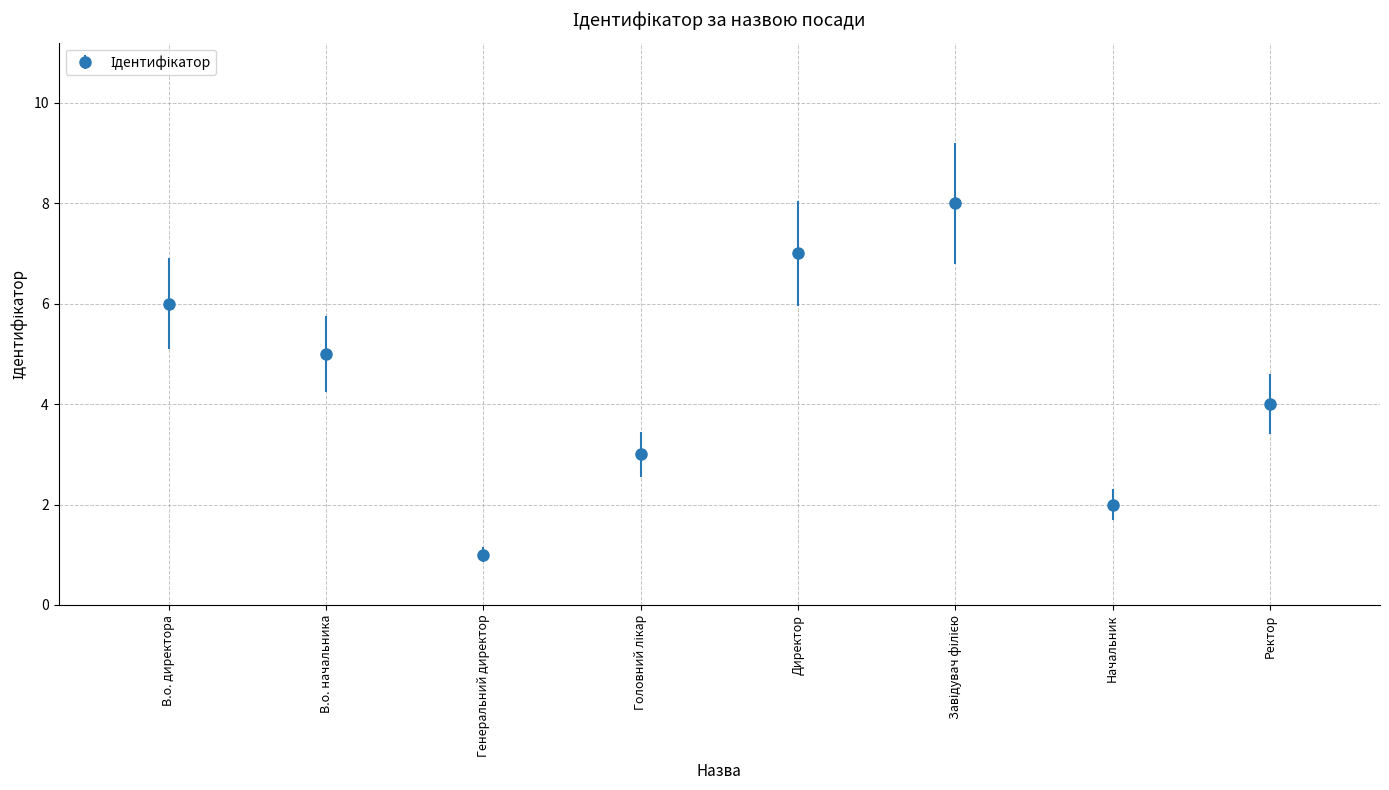

At which category does the chart reach its minimum across all series?

Генеральний директор